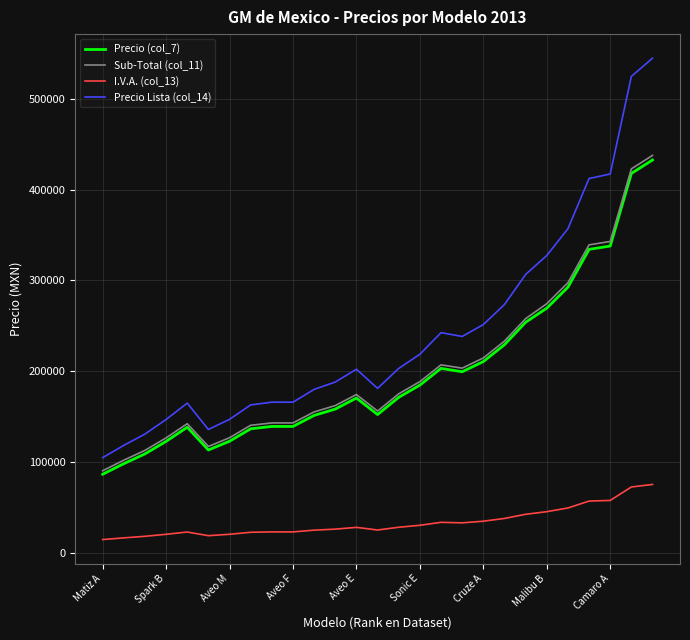

Which series has the largest total across all categories?

Precio Lista (col_14)